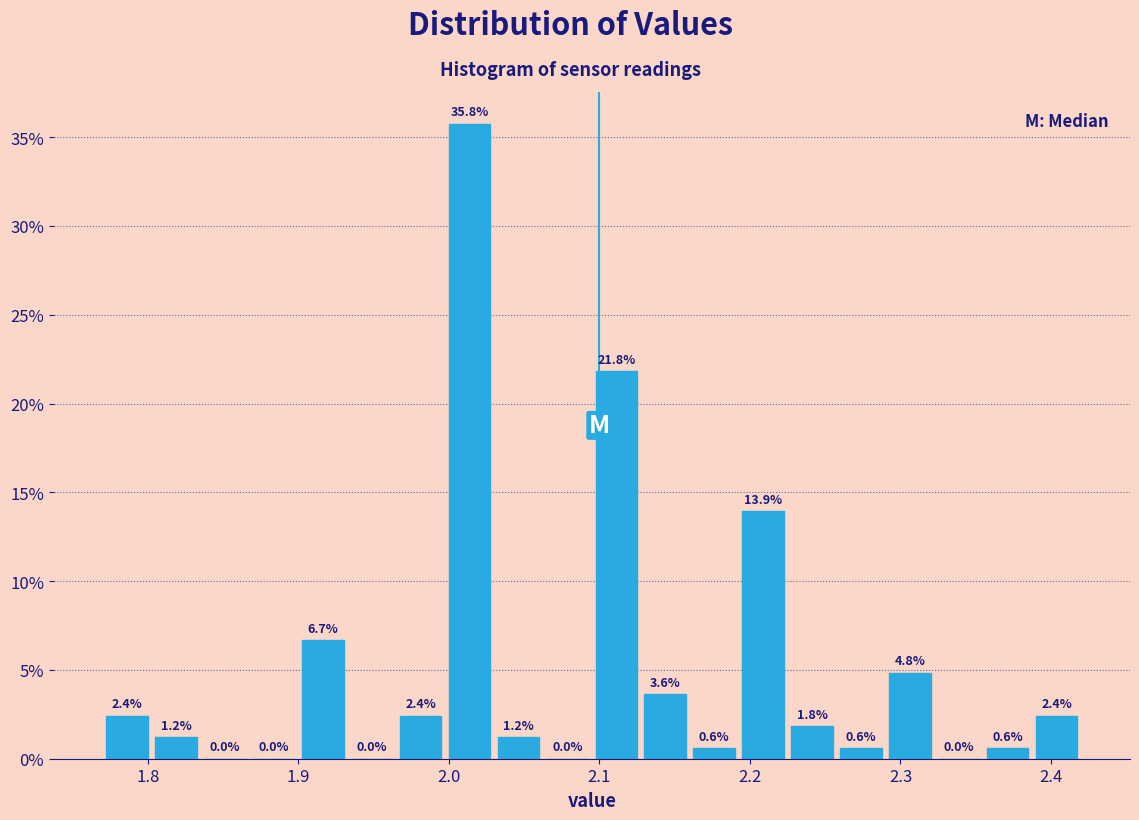

Around what value on the x-axis is the tallest bar? Give the approximate position of its centre, as read against the axis.

2.01